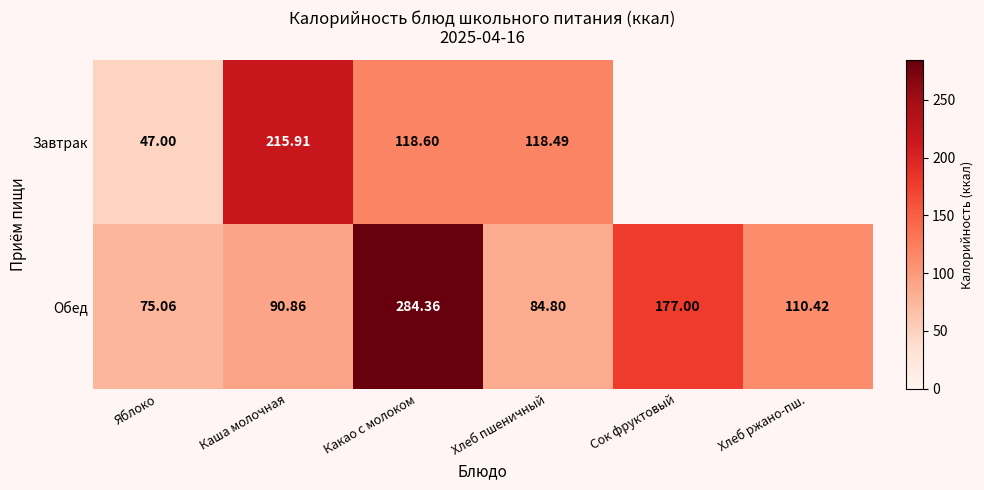

Which series changed the most between Яблоко and Какао с молоком?

Обед